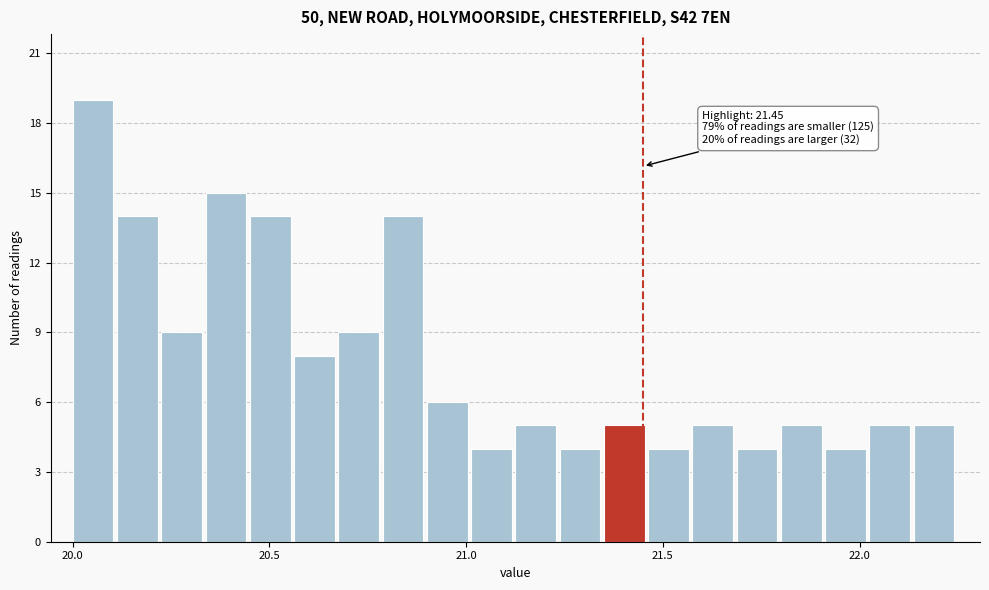

Around what value on the x-axis is the tallest bar? Give the approximate position of its centre, as read against the axis.

20.05